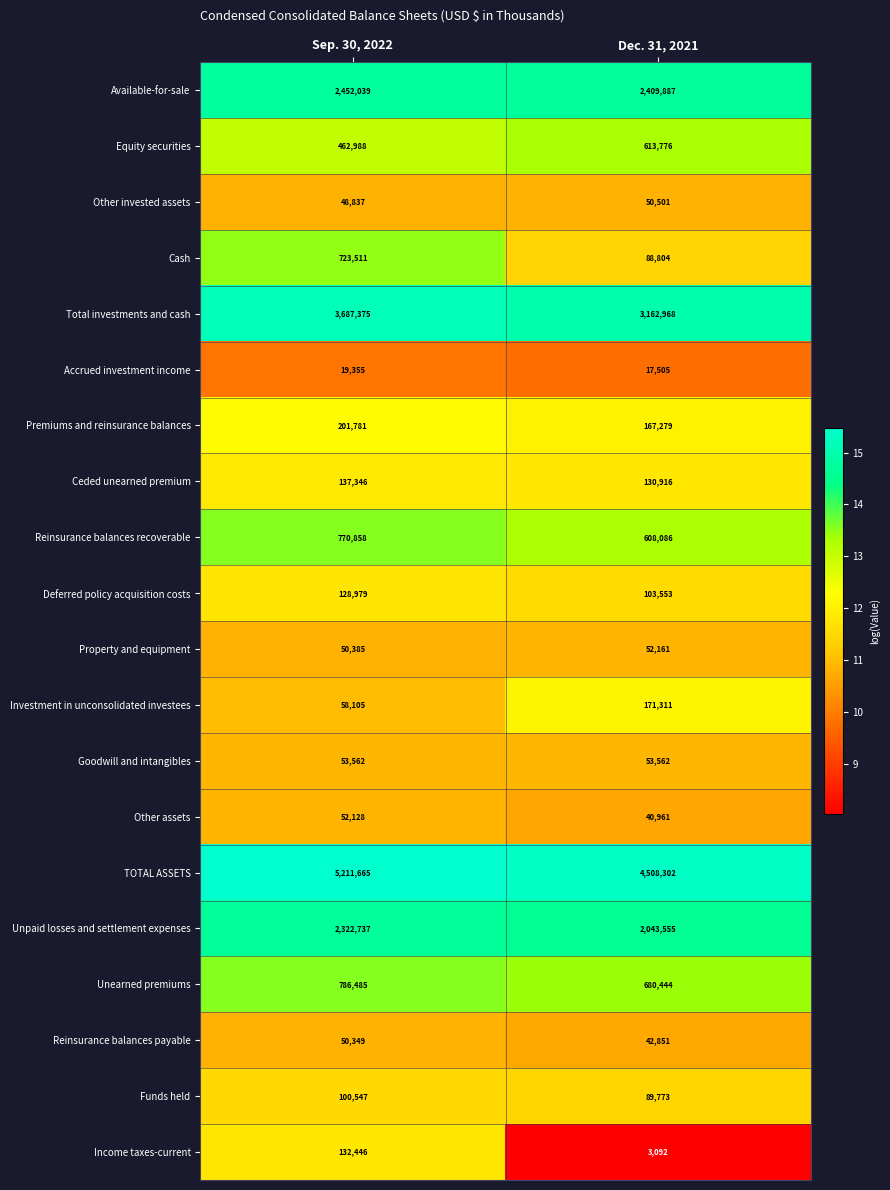

At which category is the sum across all series the highest?

Sep. 30, 2022